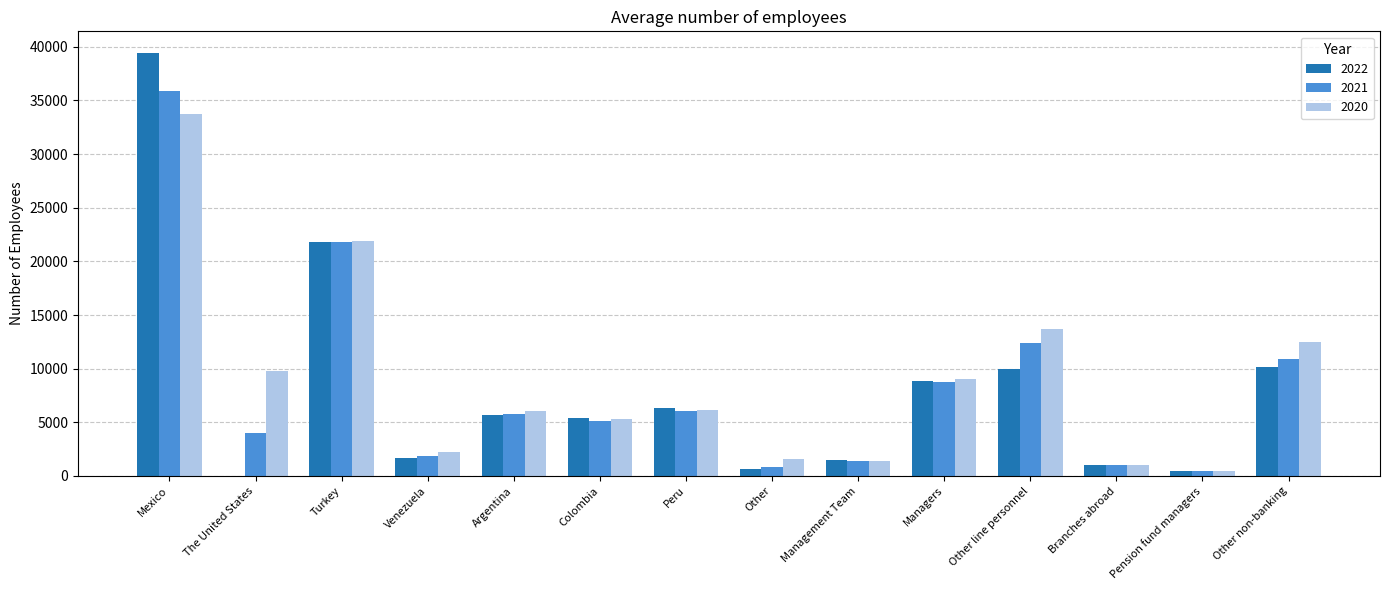

Is the value of 2022 at Management Team greater than the value of 2020 at Managers?

No